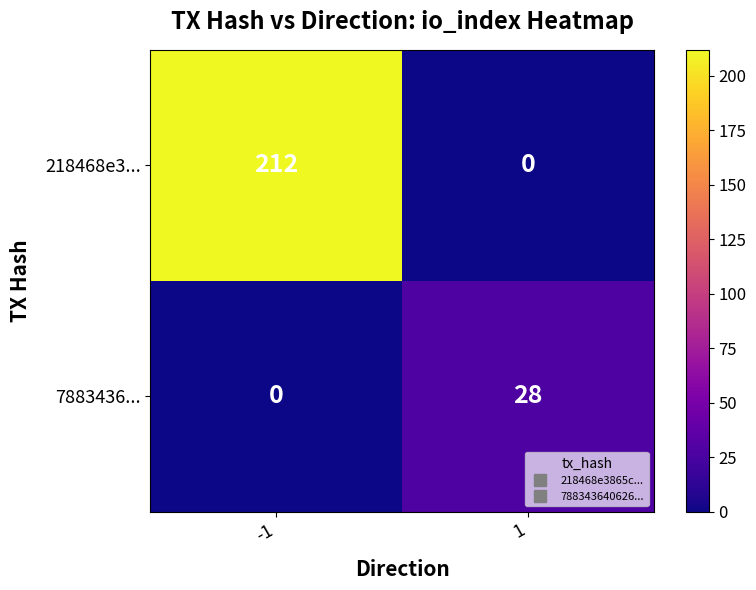

How many values in 218468e3... are above zero?

1